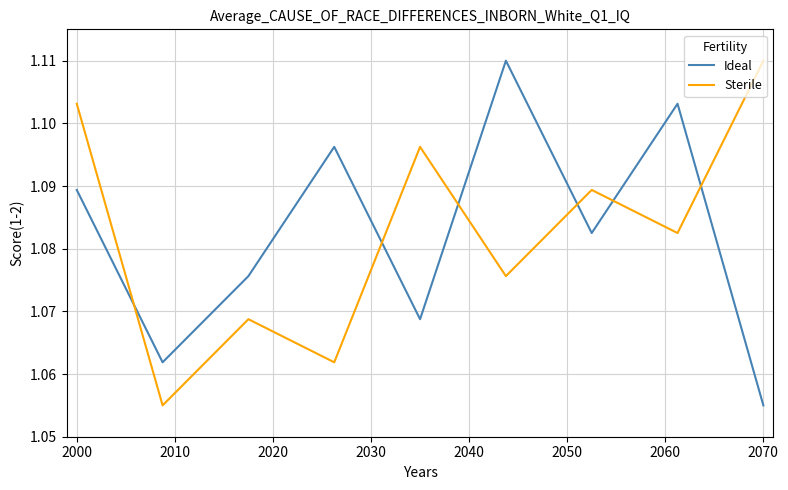

After their last crossing, which series has the higher values: Sterile or Ideal?

Sterile